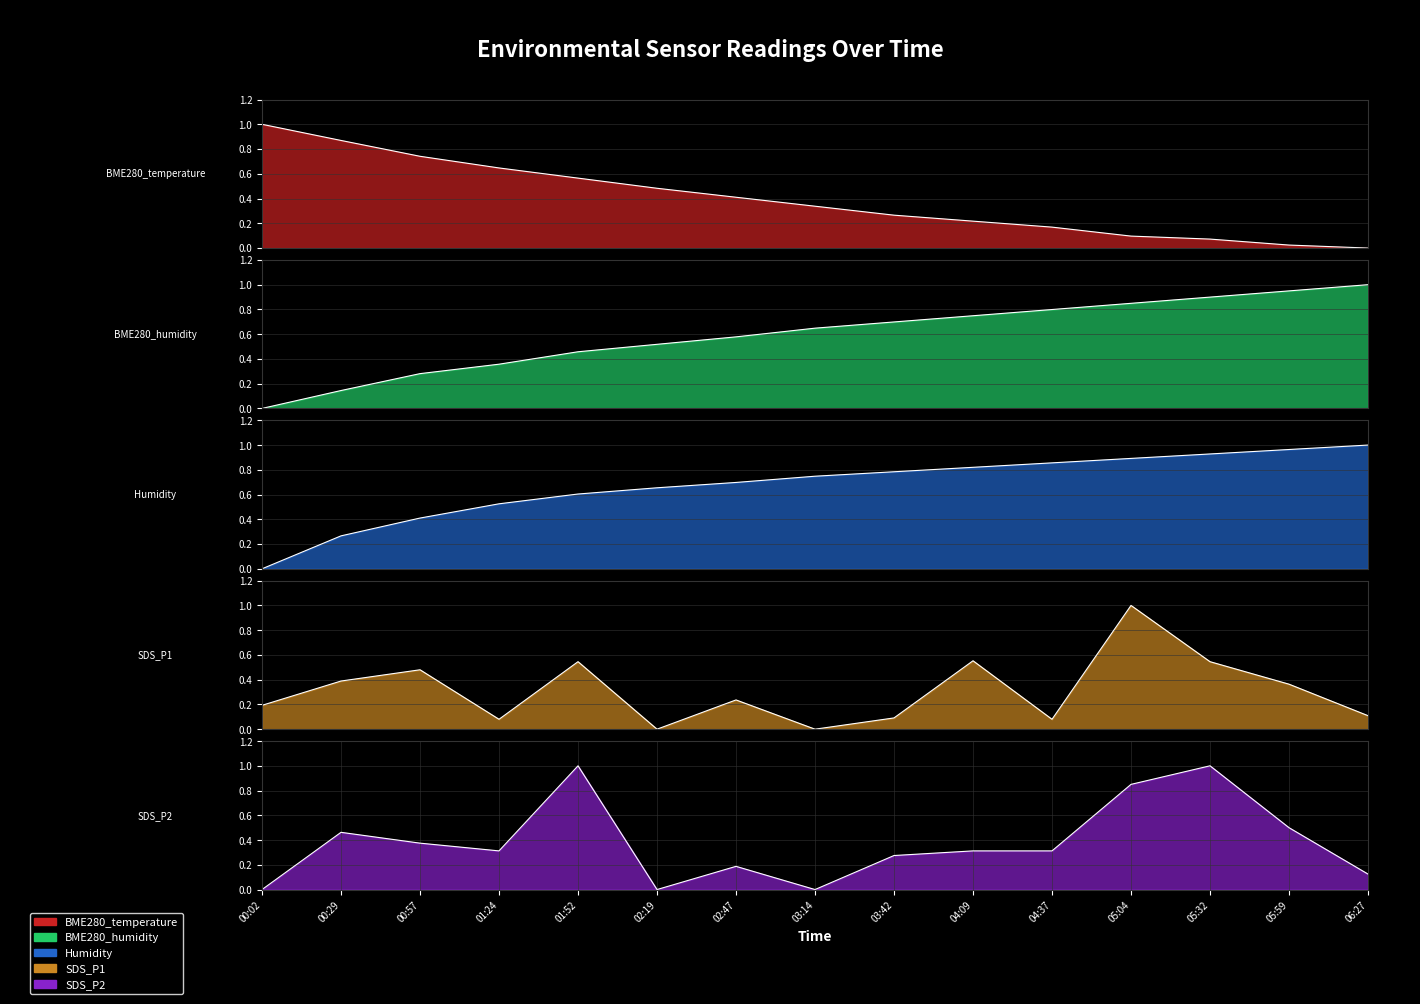

What is the label of the 10th point from the left?

04:09